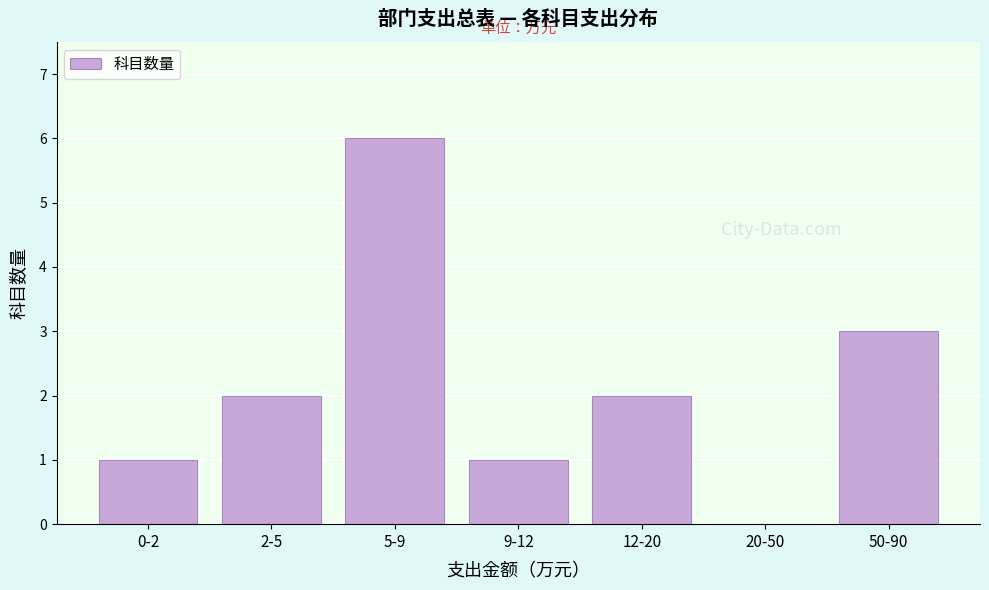

Reading right to left, transcribe all the data shown in this chart.

50-90=3	20-50=0	12-20=2	9-12=1	5-9=6	2-5=2	0-2=1